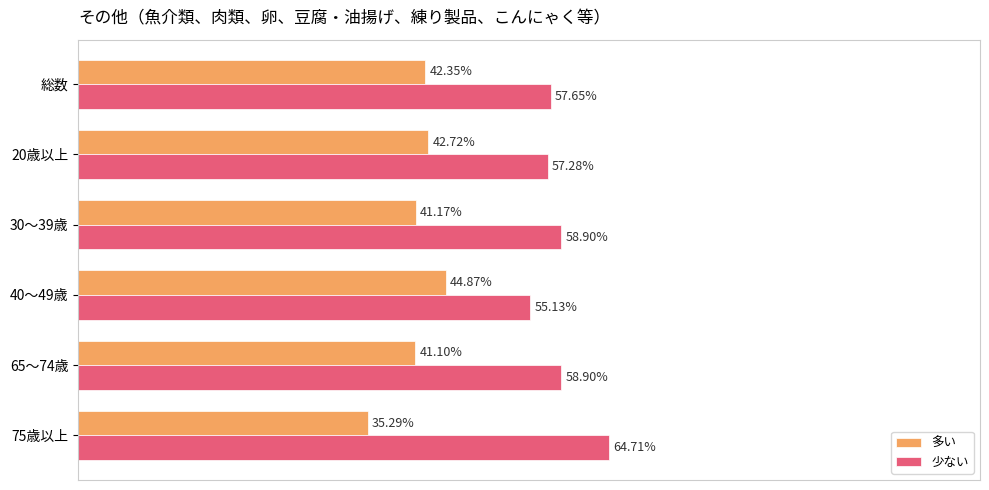

List the series in order of their overall mean, lowest first.

多い, 少ない